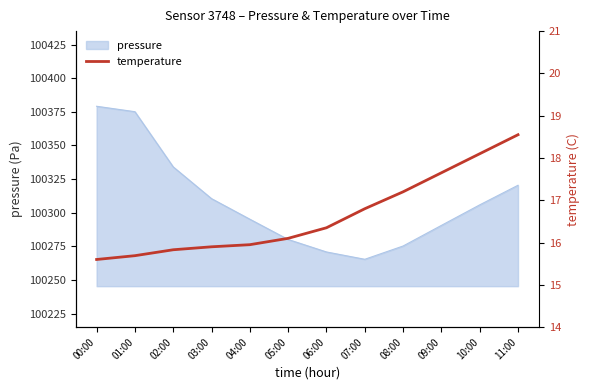

What is the label of the 3rd point from the right?

09:00